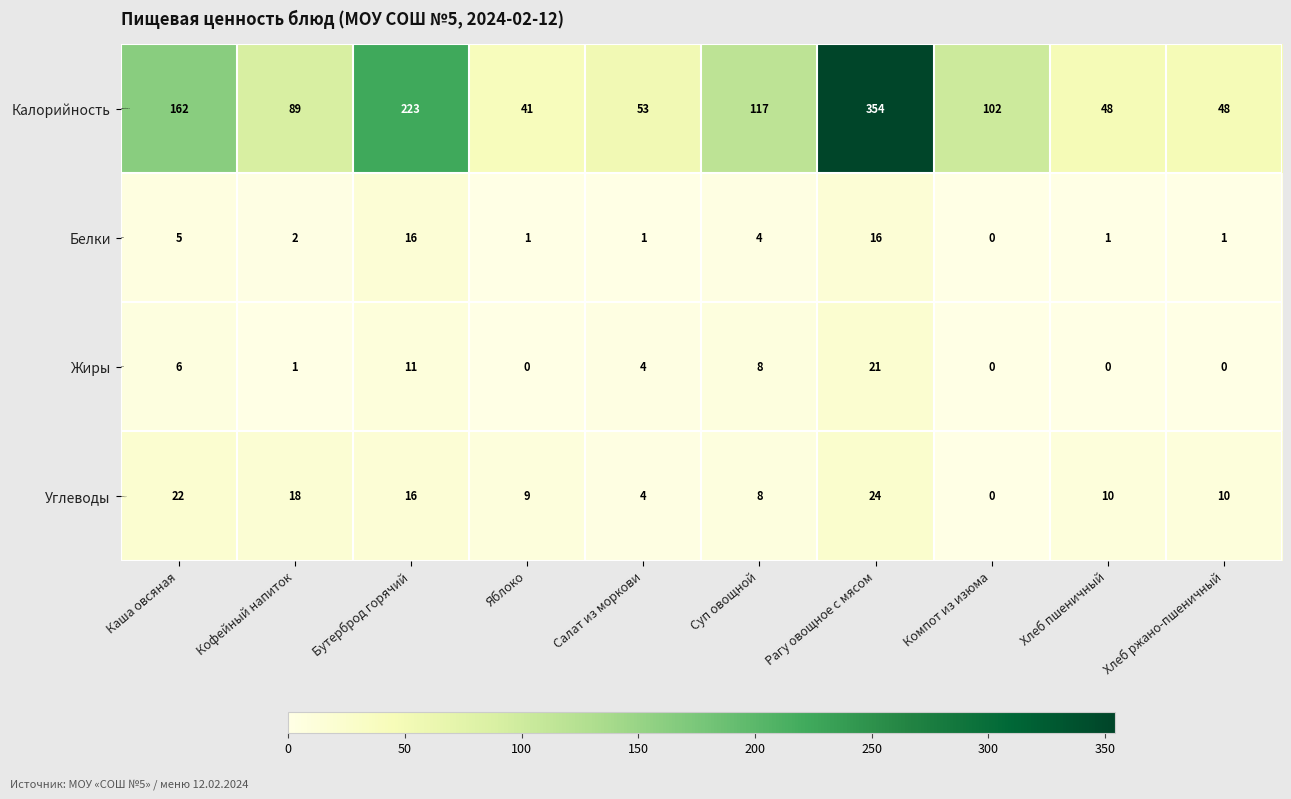

What is the sum of the Углеводы values at Салат из моркови and Хлеб ржано-пшеничный?

14